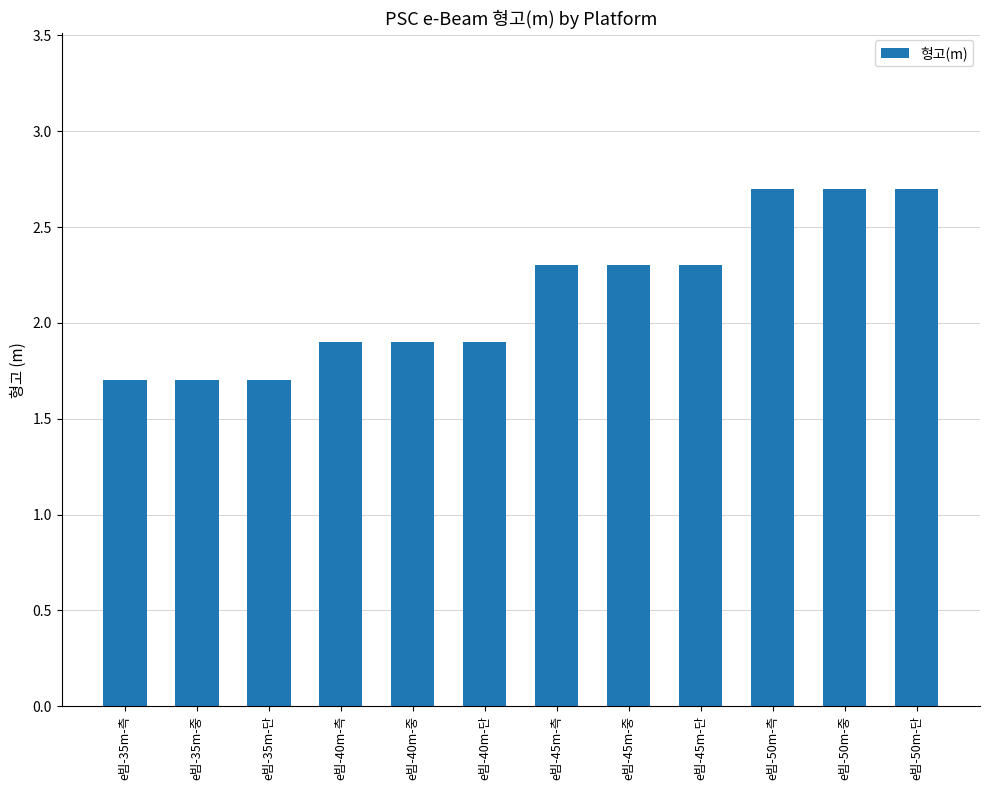

How many bars are there in total?

12